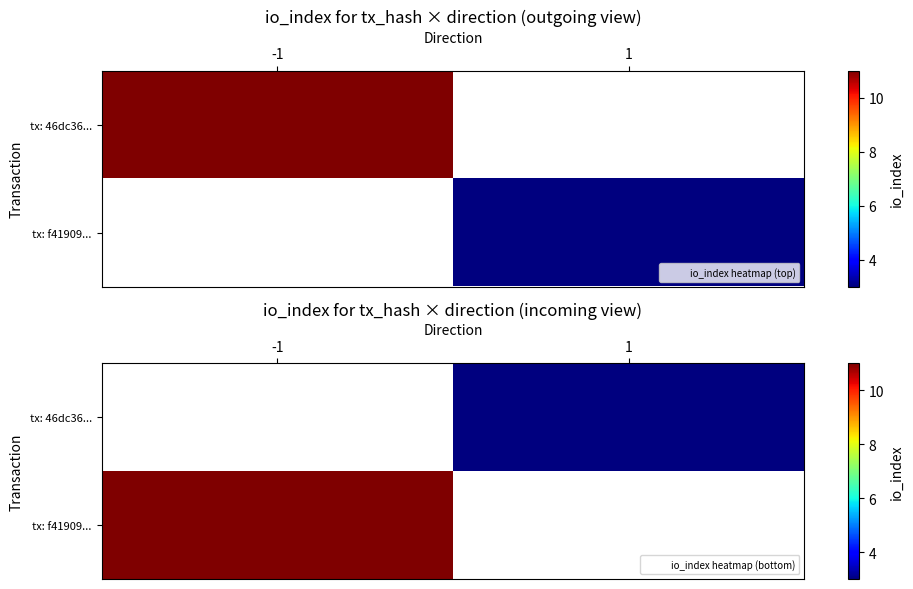

The tx: f41909... series shows 19.7 at -1. True or false?

False